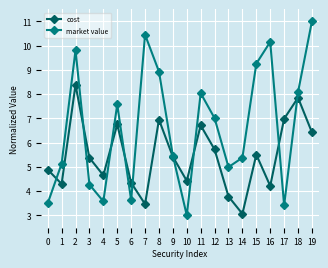

What is the sum of all cost values?

109.2